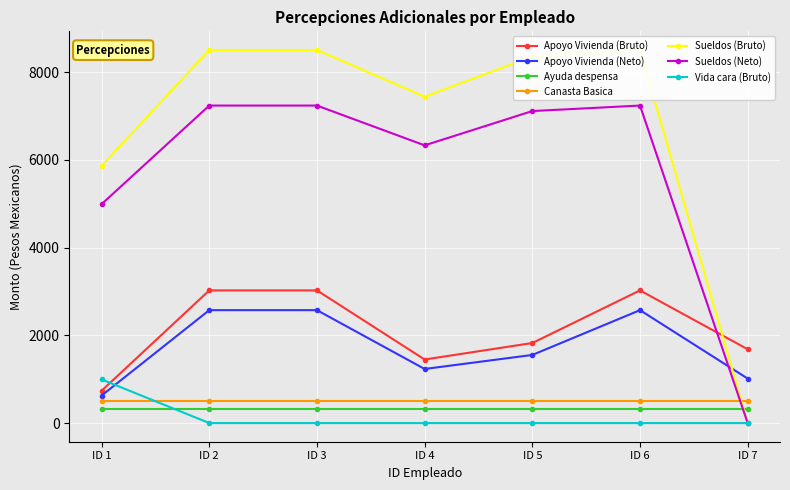

At which category is the sum across all series the highest?

ID 2